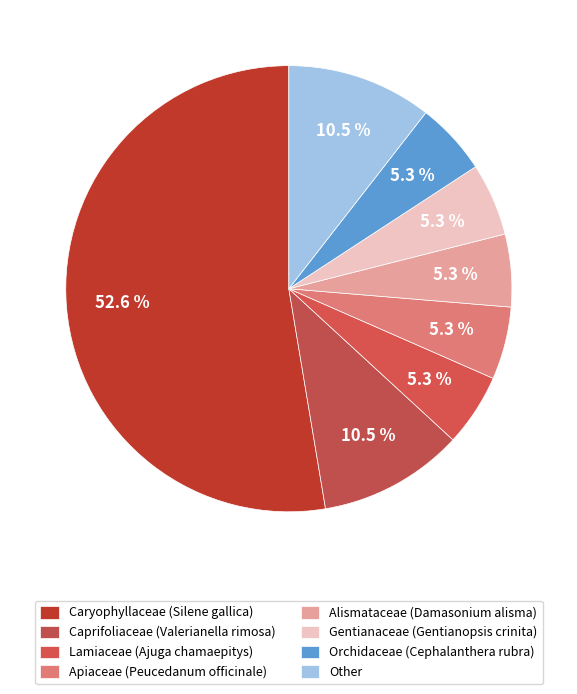

What percentage is the Orchidaceae (Cephalanthera rubra) slice, to the nearest percent?

5%